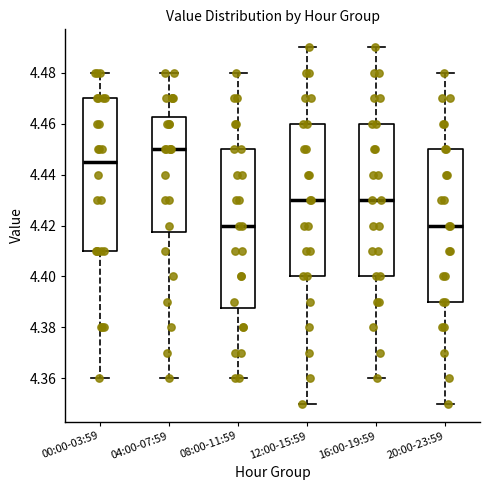

Reading left to right, transcribe this box plot: for each box, give where its median line is, the range the box spans, and where its two whiskers end, as read against the y-axis. The values are not printed on the chart, so give them approximately, as read against the axis.

00:00-03:59: median 4.446, box 4.410 to 4.470, whiskers 4.360 to 4.480
04:00-07:59: median 4.450, box 4.418 to 4.462, whiskers 4.360 to 4.480
08:00-11:59: median 4.420, box 4.388 to 4.450, whiskers 4.360 to 4.480
12:00-15:59: median 4.430, box 4.400 to 4.460, whiskers 4.350 to 4.490
16:00-19:59: median 4.430, box 4.400 to 4.460, whiskers 4.360 to 4.490
20:00-23:59: median 4.420, box 4.390 to 4.450, whiskers 4.350 to 4.480